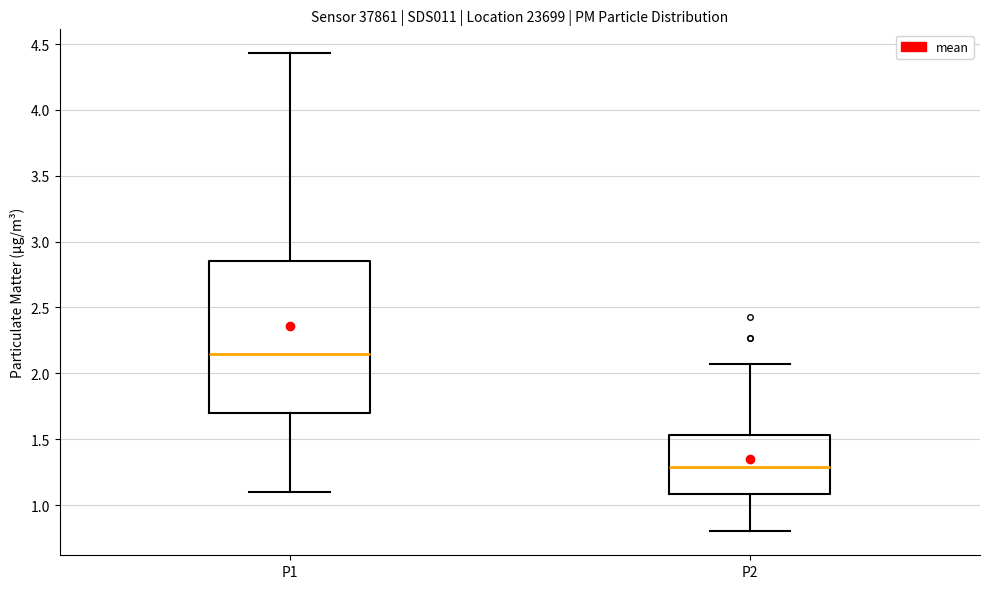

Reading left to right, read every box against the y-axis: the position of its median line, the range the box covers, and the ends of its whiskers. The values are not printed on the chart, so give them approximately, as read against the axis.

P1: median 2.15, box 1.70 to 2.85, whiskers 1.10 to 4.45
P2: median 1.30, box 1.10 to 1.55, whiskers 0.80 to 2.05